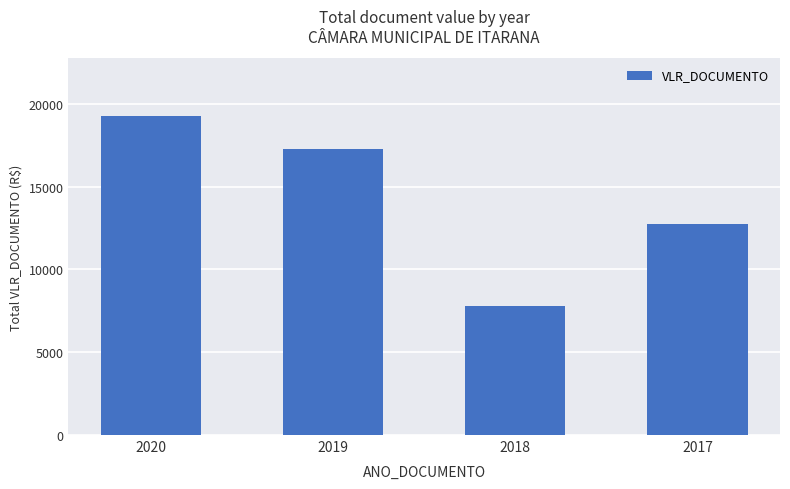

Reading left to right, transcribe all the data shown in this chart.

19277.5	17241.6	7784.3	12770.3